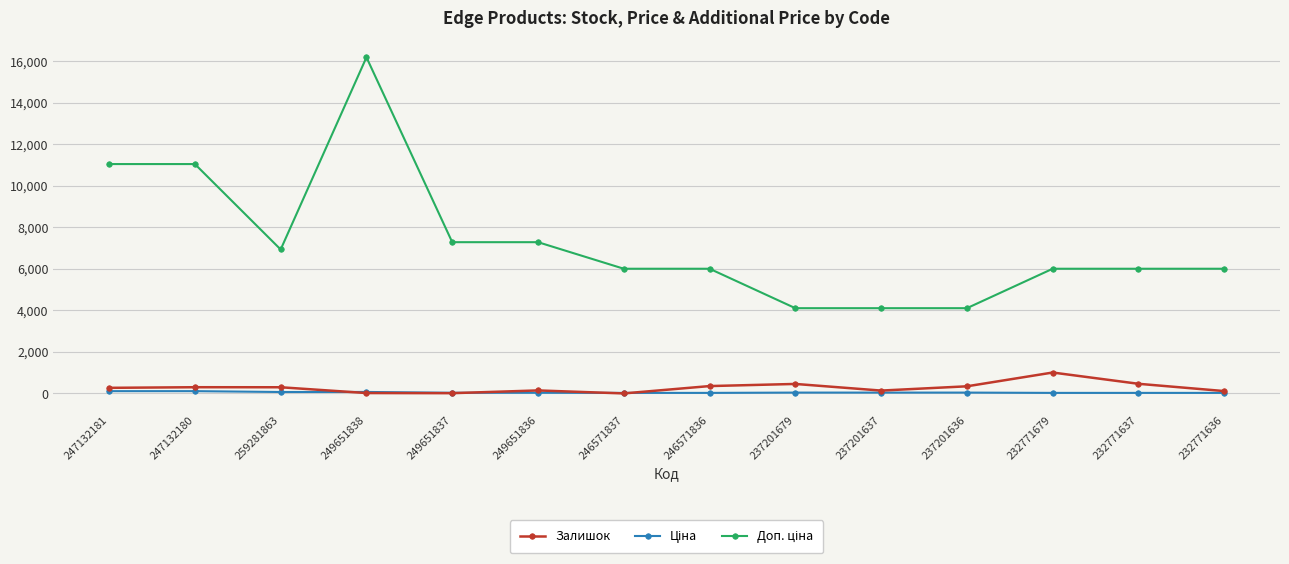

What is the greatest value displayed?

16200.0